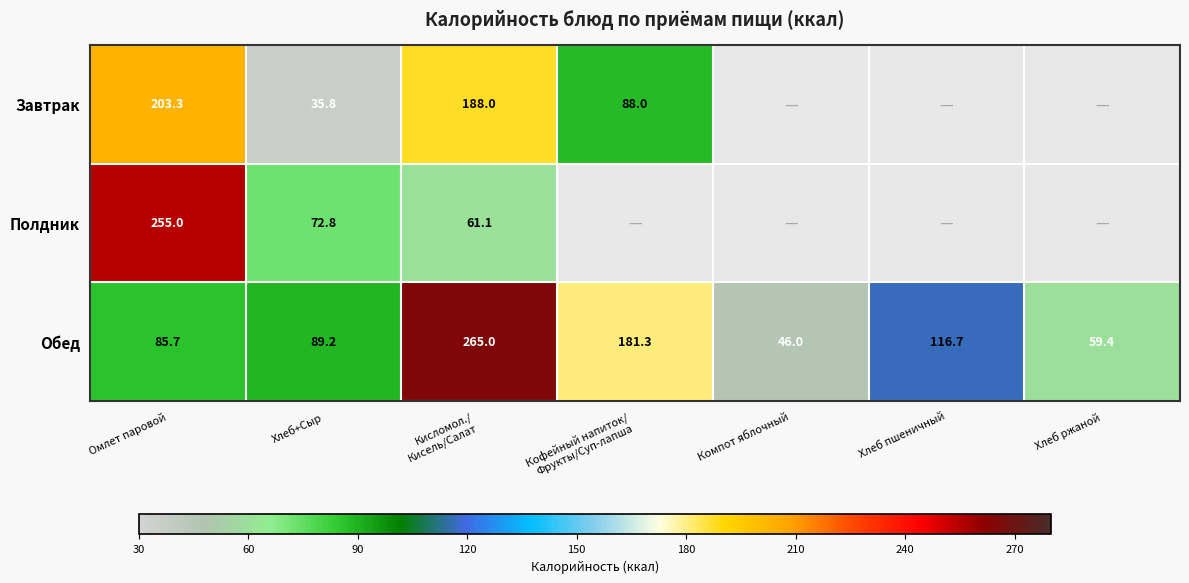

At how many categories does at least one series exceed 10?

7